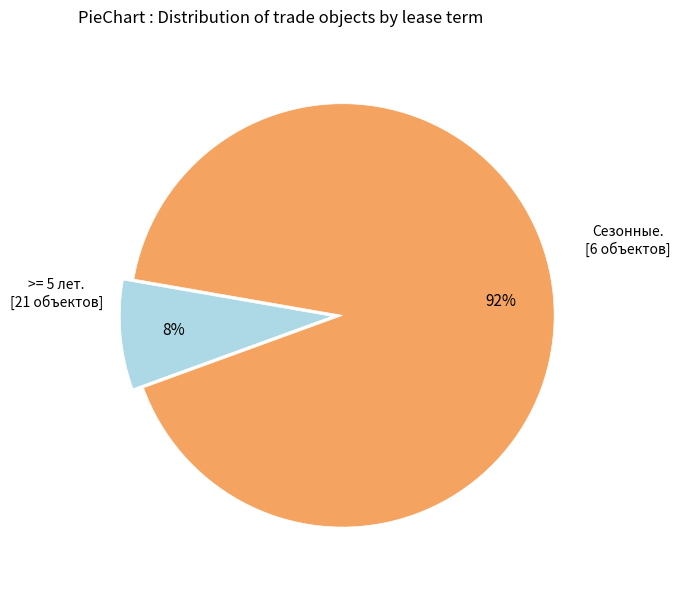

Is there a majority slice in this chart?

Yes